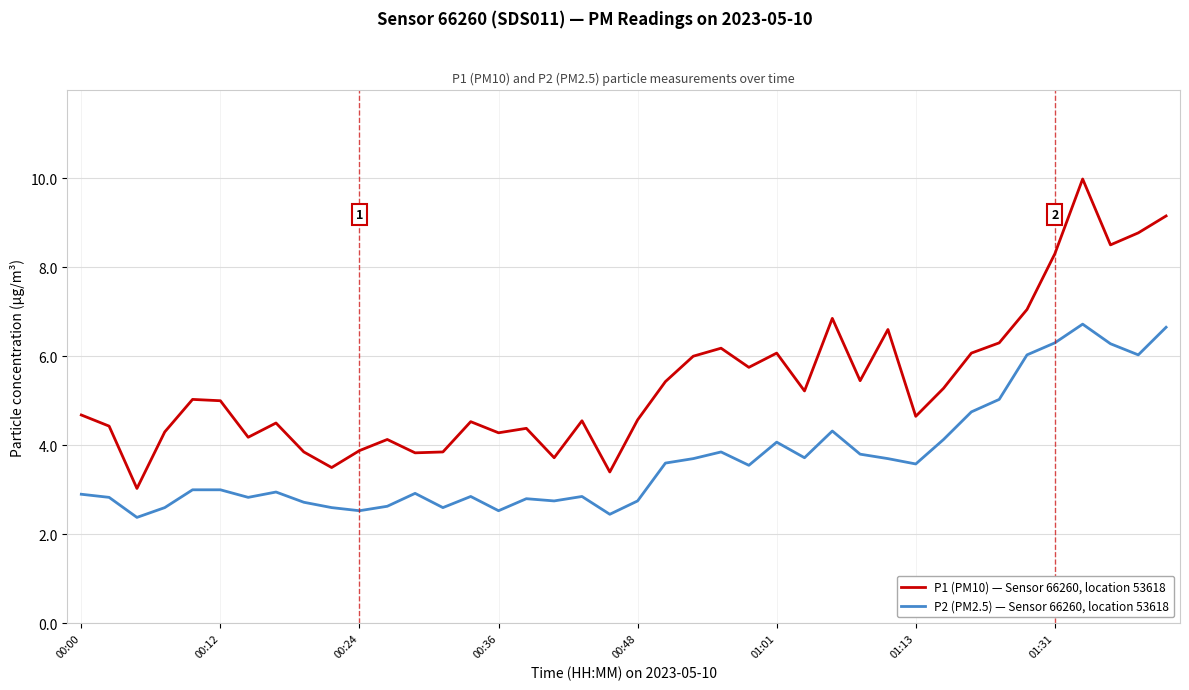

Which series has the largest range (max minus min)?

P1 (PM10) — Sensor 66260, location 53618